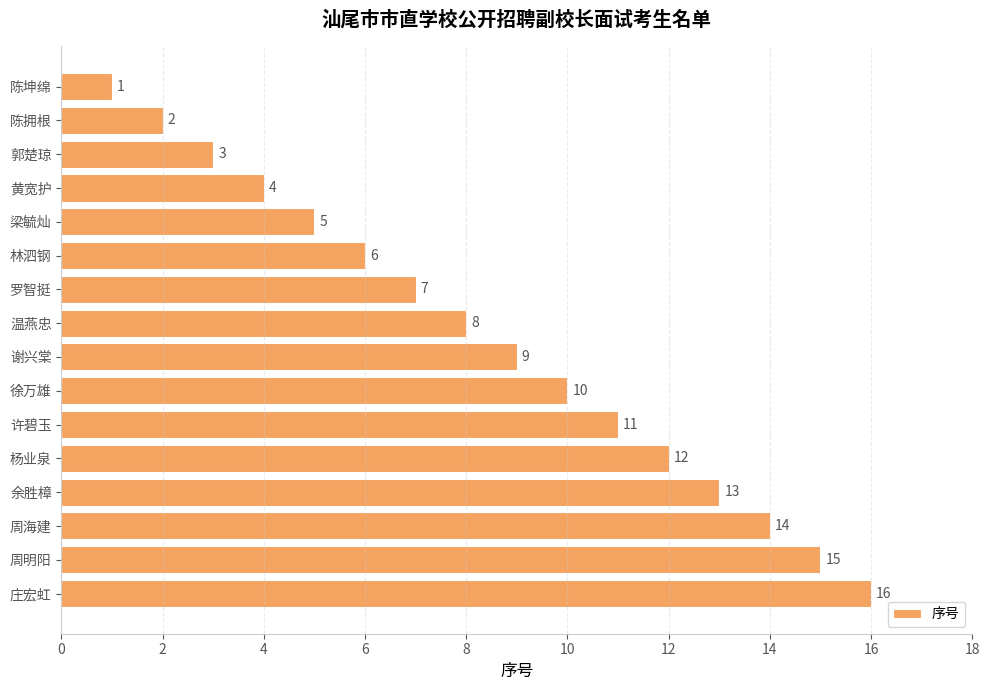

What is the difference between the second highest and second lowest values?

13